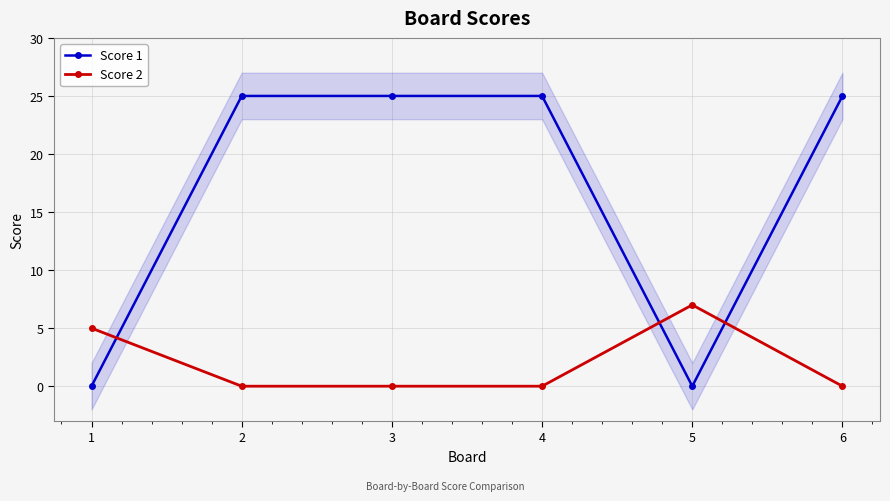

Rank the series at 2 from highest to lowest value.

Score 1, Score 2